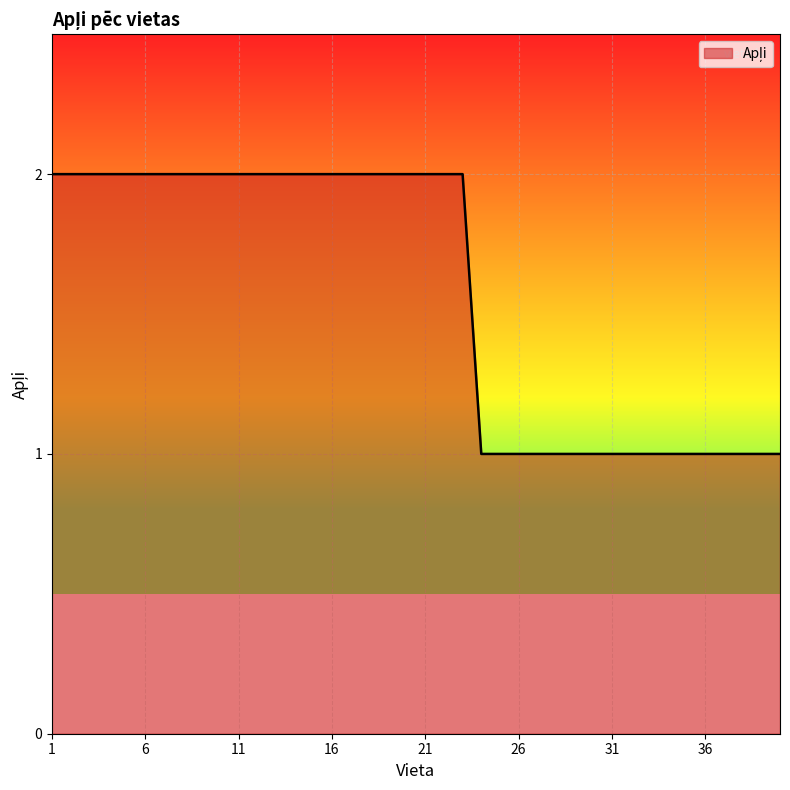

True or false: the data has more than 0 interior local peaks.

False